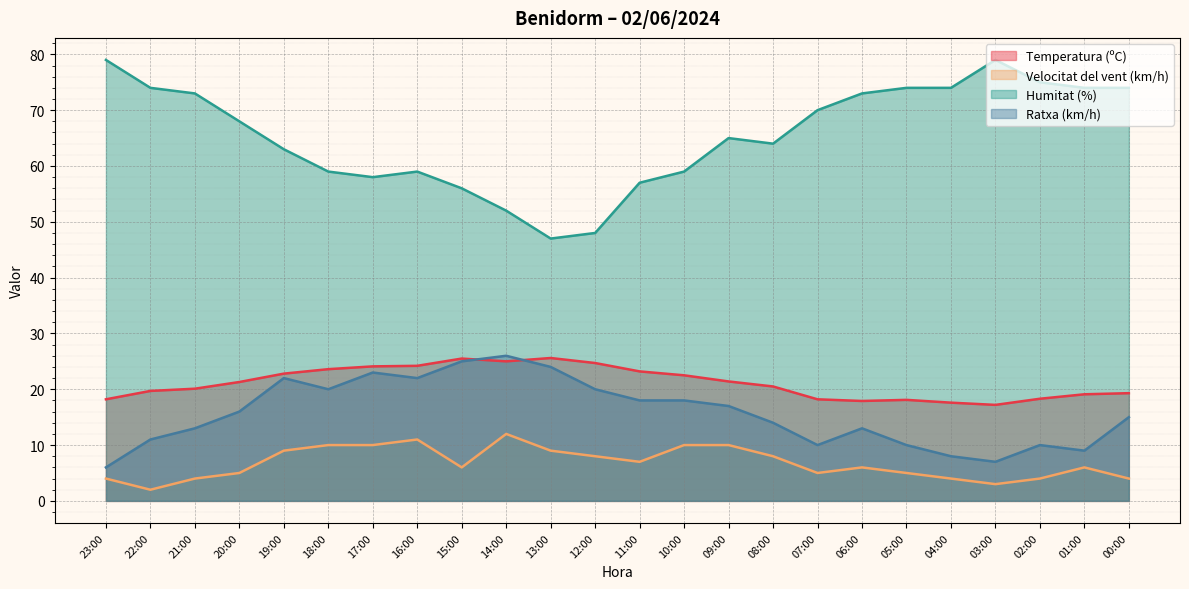

Which category has the lowest value across all series?

22:00